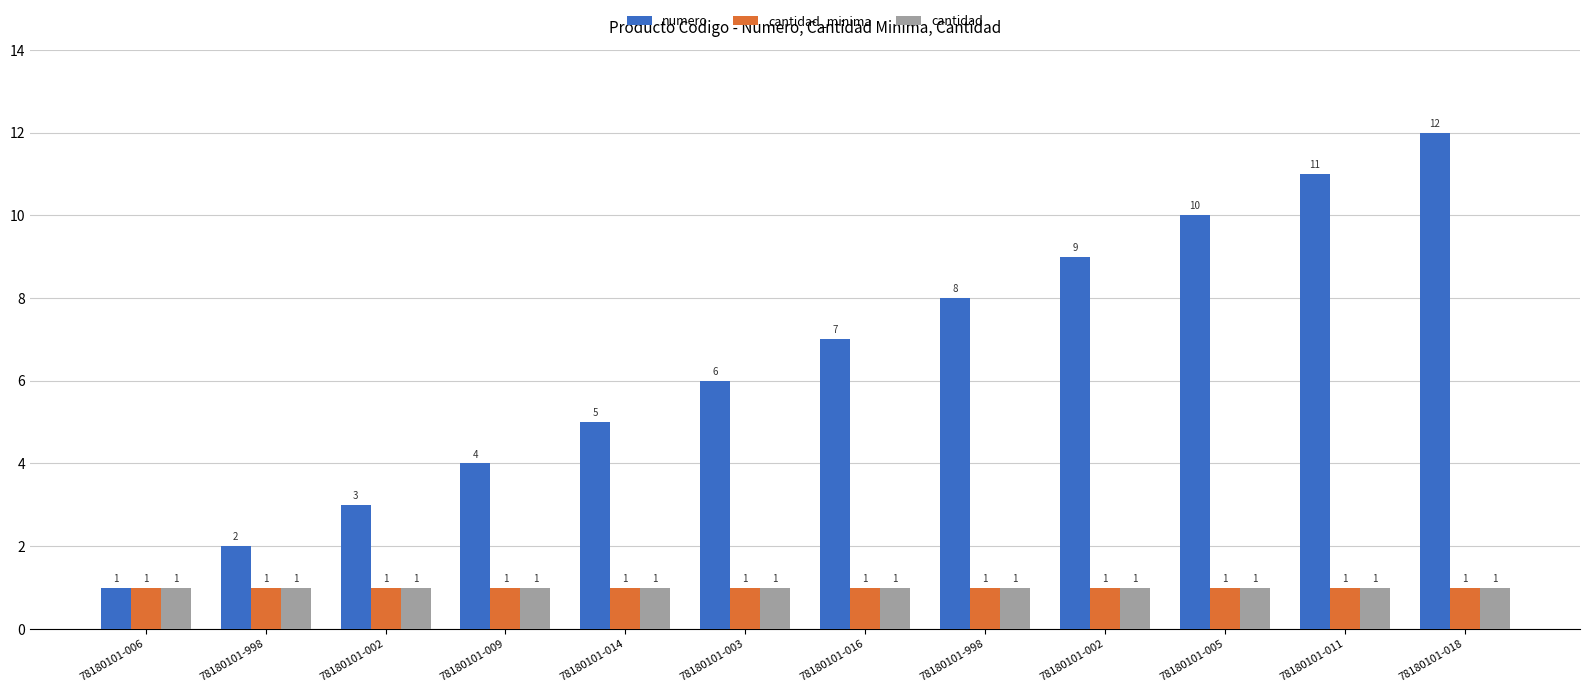

Rank the categories by cantidad value from lowest to highest.

78180101-006, 78180101-998, 78180101-002, 78180101-009, 78180101-014, 78180101-003, 78180101-016, 78180101-998, 78180101-002, 78180101-005, 78180101-011, 78180101-018